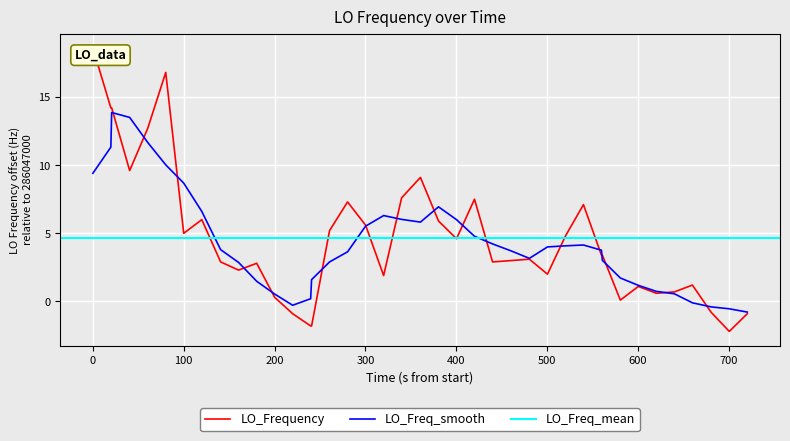

What is the minimum value for LO_Freq_smooth?

-0.8